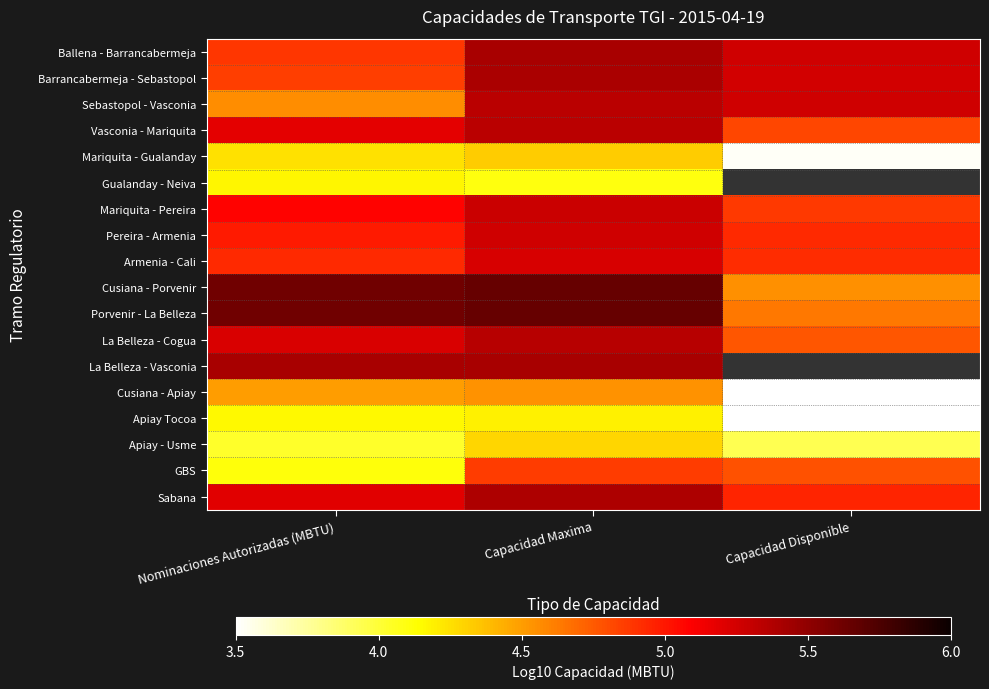

Which label corresponds to the smallest value in the chart?

Capacidad Disponible